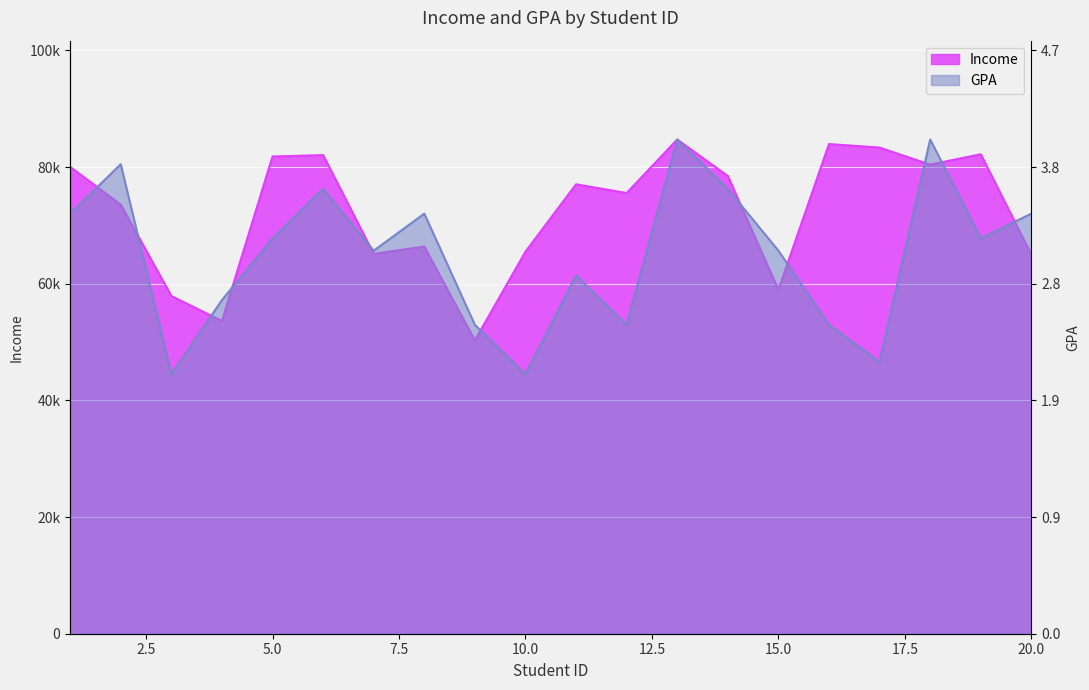

Which series has the largest range (max minus min)?

Income